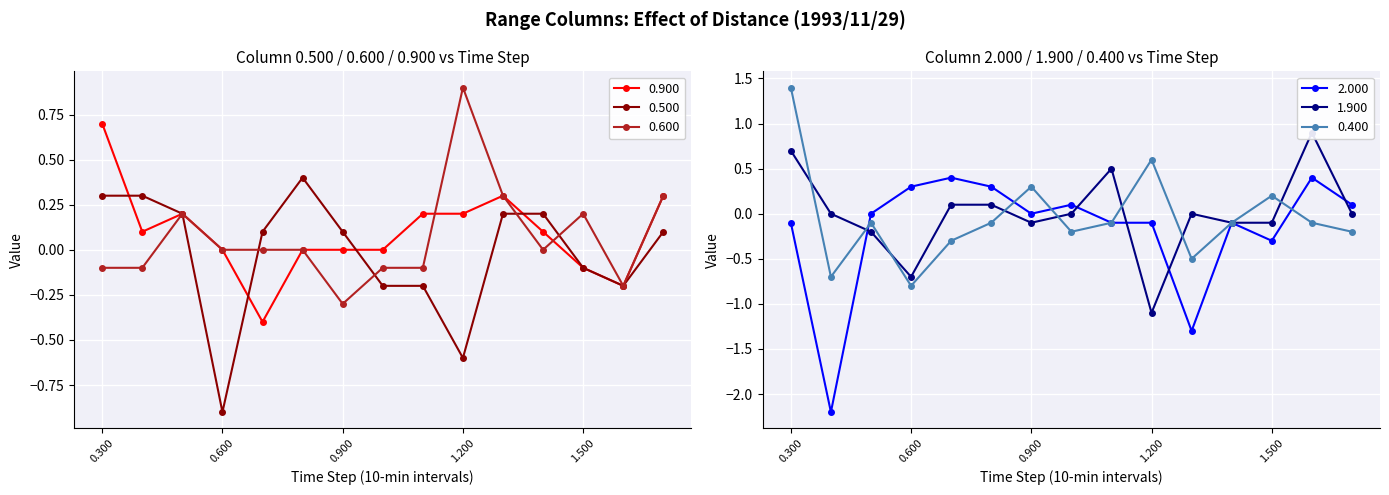

The 0.600 series shows -0.1 at 0.400. True or false?

True